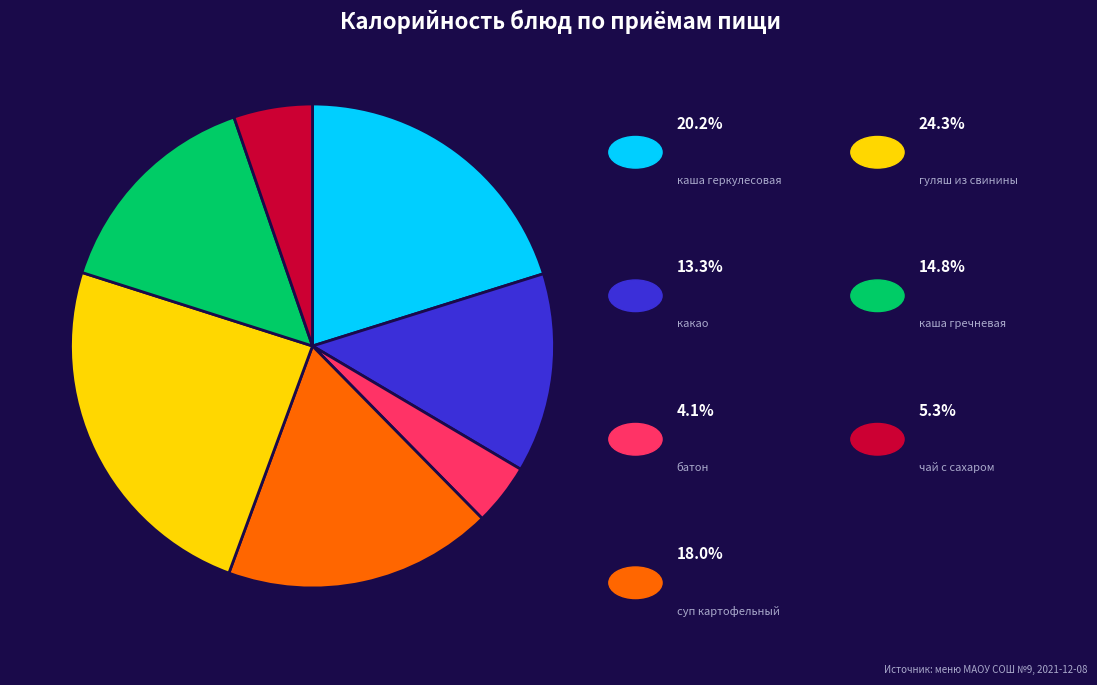

How many segments does this pie chart have?

7